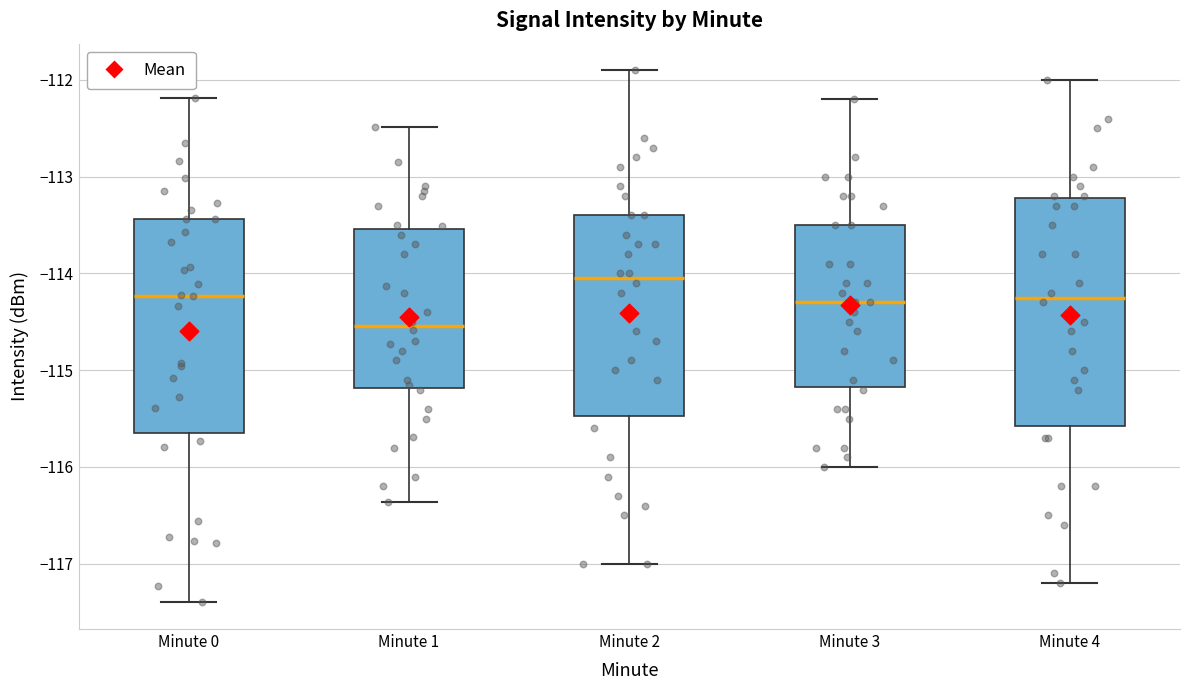

Where is the lower edge of the box for Minute 0 on the y-axis? The values are not printed on the chart, so give them approximately, as read against the axis.

-115.6